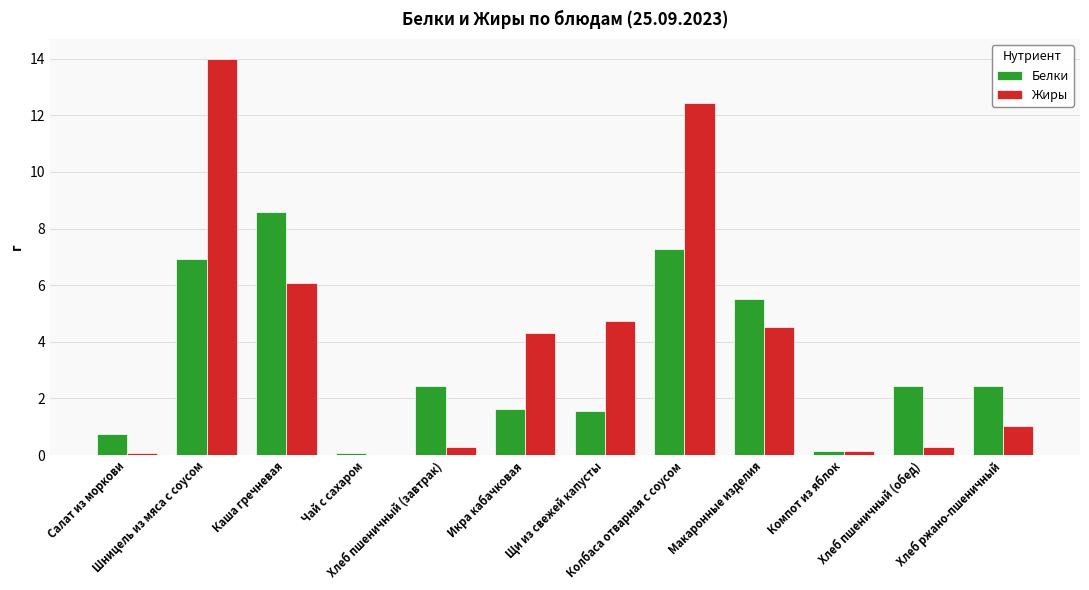

What is the sum of all Жиры values?

47.9